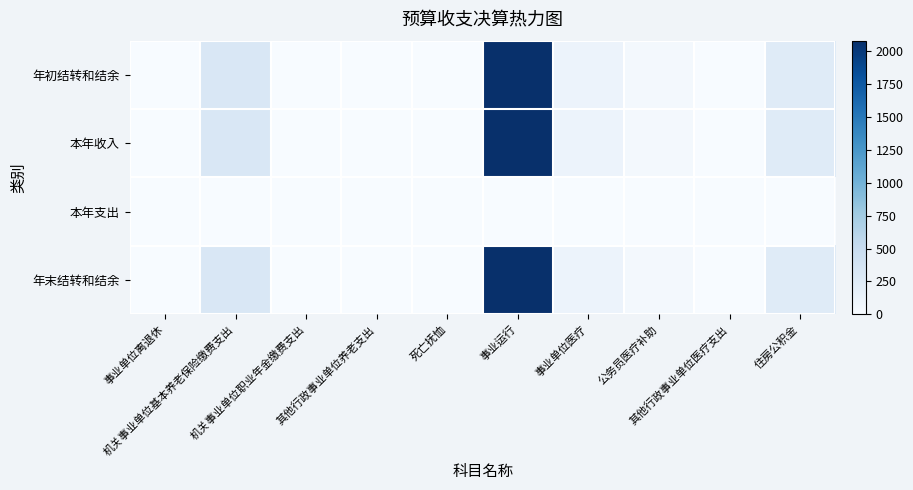

Reading left to right, list all the values displayed in this chart.

年初结转和结余: 事业单位离退休=0.6	机关事业单位基本养老保险缴费支出=310.2	机关事业单位职业年金缴费支出=5.2	其他行政事业单位养老支出=0.0	死亡抚恤=7.6	事业运行=2081.8	事业单位医疗=116.3	公务员医疗补助=32.5	其他行政事业单位医疗支出=2.2	住房公积金=250.4
本年收入: 事业单位离退休=0.6	机关事业单位基本养老保险缴费支出=310.2	机关事业单位职业年金缴费支出=5.2	其他行政事业单位养老支出=0.0	死亡抚恤=7.6	事业运行=2081.8	事业单位医疗=116.3	公务员医疗补助=32.5	其他行政事业单位医疗支出=2.2	住房公积金=250.4
本年支出: 事业单位离退休=0.0	机关事业单位基本养老保险缴费支出=0.0	机关事业单位职业年金缴费支出=0.0	其他行政事业单位养老支出=0.0	死亡抚恤=0.0	事业运行=0.0	事业单位医疗=0.0	公务员医疗补助=0.0	其他行政事业单位医疗支出=0.0	住房公积金=0.0
年末结转和结余: 事业单位离退休=0.6	机关事业单位基本养老保险缴费支出=310.2	机关事业单位职业年金缴费支出=5.2	其他行政事业单位养老支出=0.0	死亡抚恤=7.6	事业运行=2081.8	事业单位医疗=116.3	公务员医疗补助=32.5	其他行政事业单位医疗支出=2.2	住房公积金=250.4